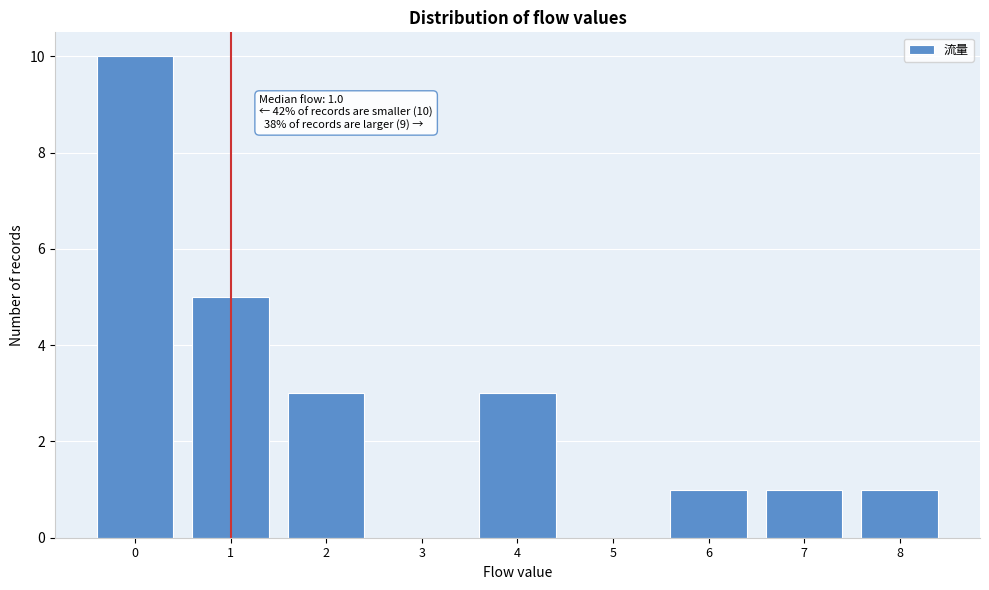

Reading right to left, extract all data points from this chart.

8=1	7=1	6=1	5=0	4=3	3=0	2=3	1=5	0=10